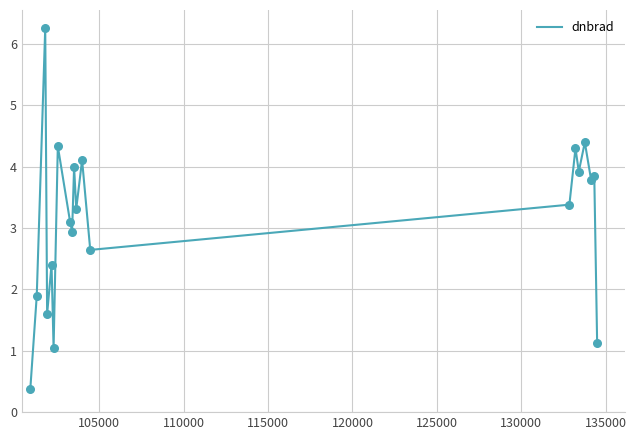

What is the difference between the maximum and minimum values?

5.9